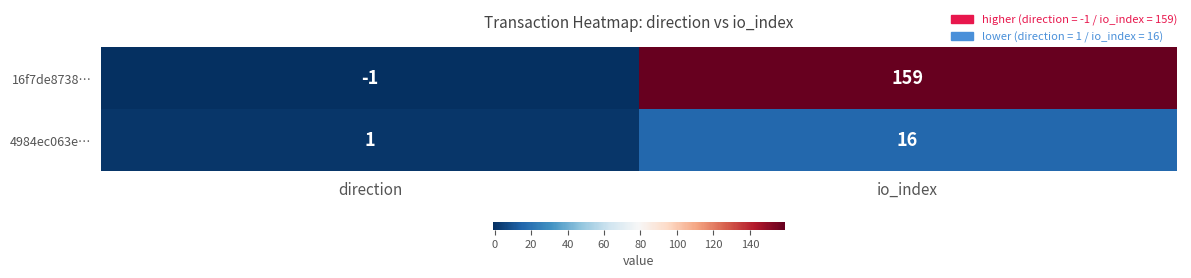

At which category is the sum across all series the highest?

io_index